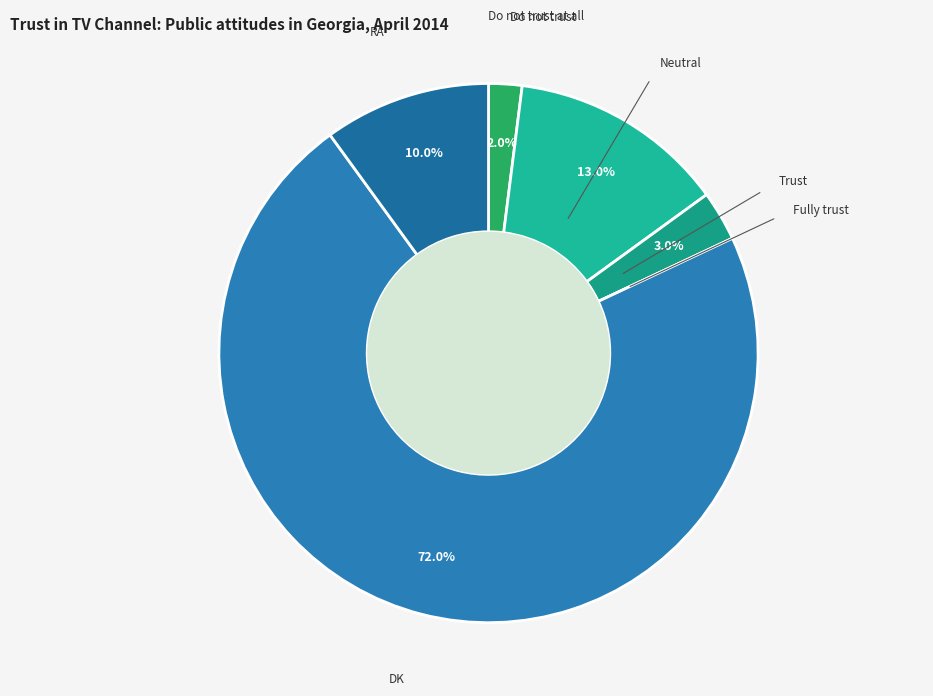

To the nearest percent, what portion does Neutral represent?

13%